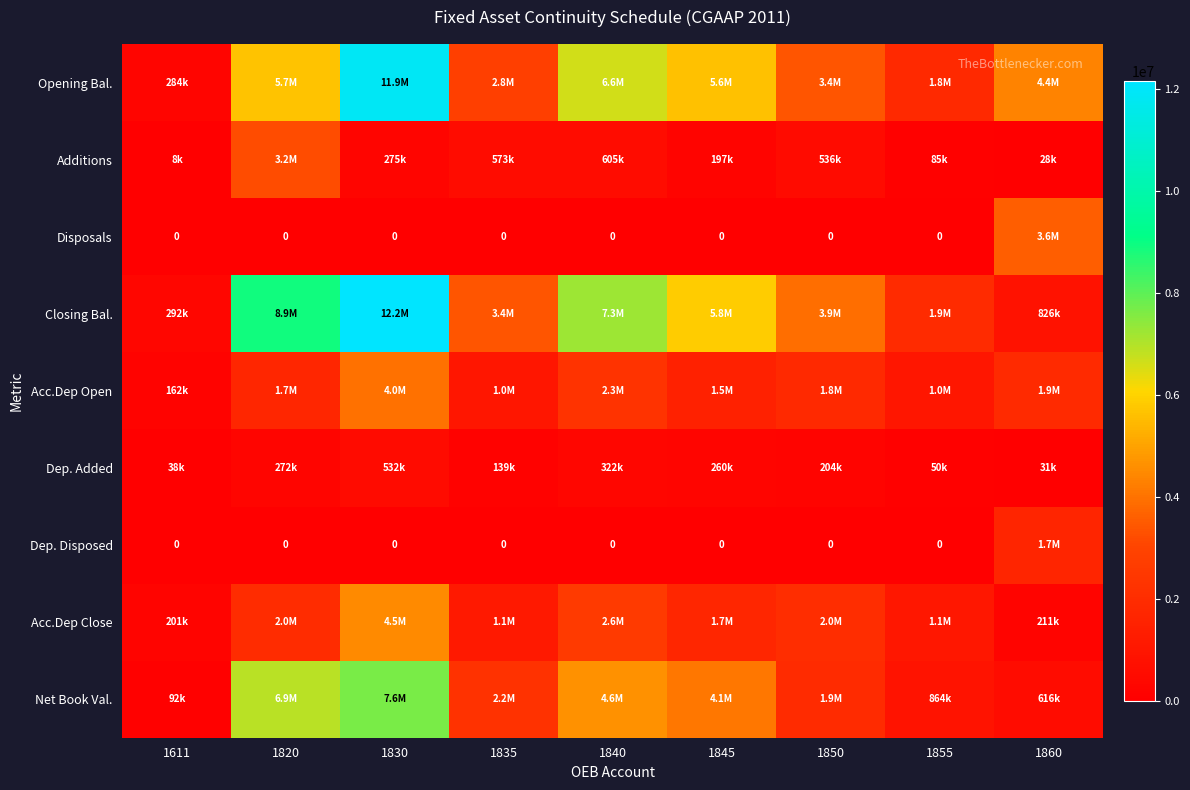

What is the greatest value displayed?

12155052